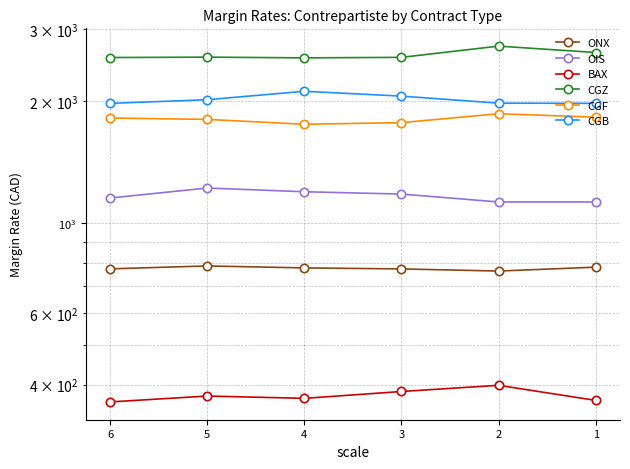

What is the approximate value of CGZ at 5?

2564.9